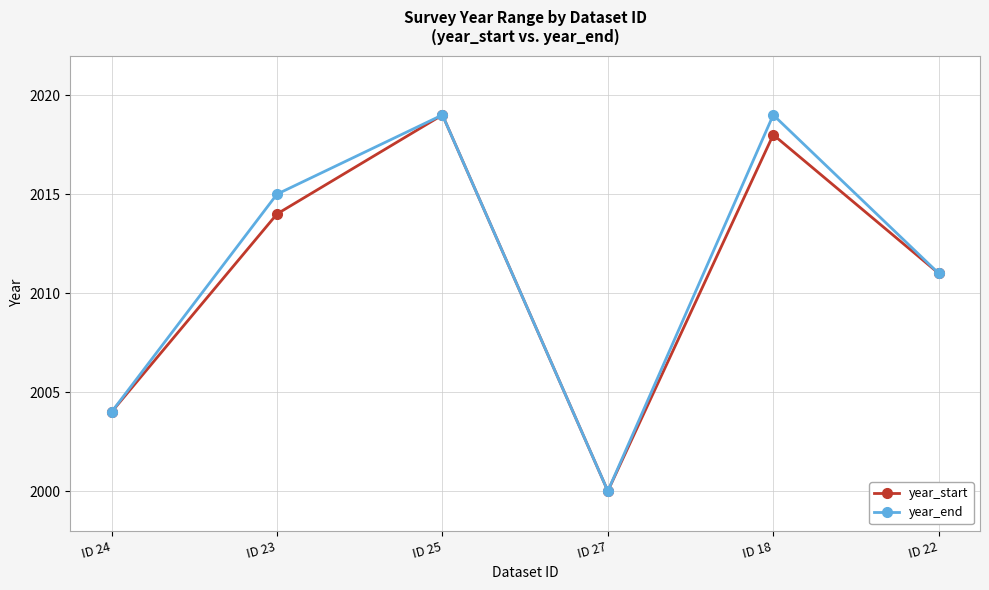

What is the lowest value of the year_end series?

2000